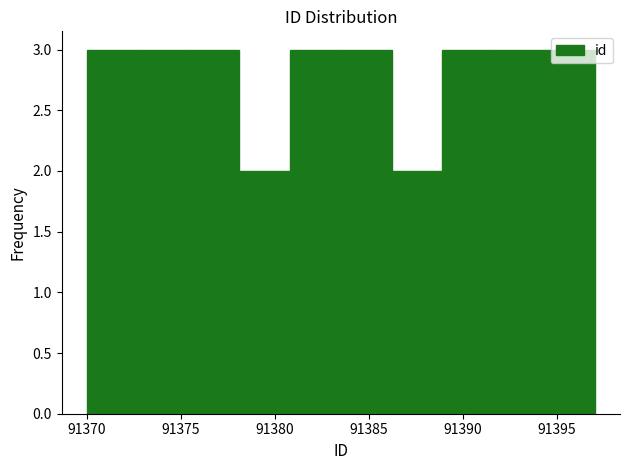

Reading left to right, list every bar in this chart as the range it spans on the x-axis followed by its height. Neither the bar edges nor the heights are printed on the chart, so give them approximately, as read against the axes.

91370.0 to 91372.7: 3
91372.7 to 91375.4: 3
91375.4 to 91378.1: 3
91378.1 to 91380.8: 2
91380.8 to 91383.5: 3
91383.5 to 91386.2: 3
91386.2 to 91388.9: 2
91388.9 to 91391.6: 3
91391.6 to 91394.3: 3
91394.3 to 91397.0: 3